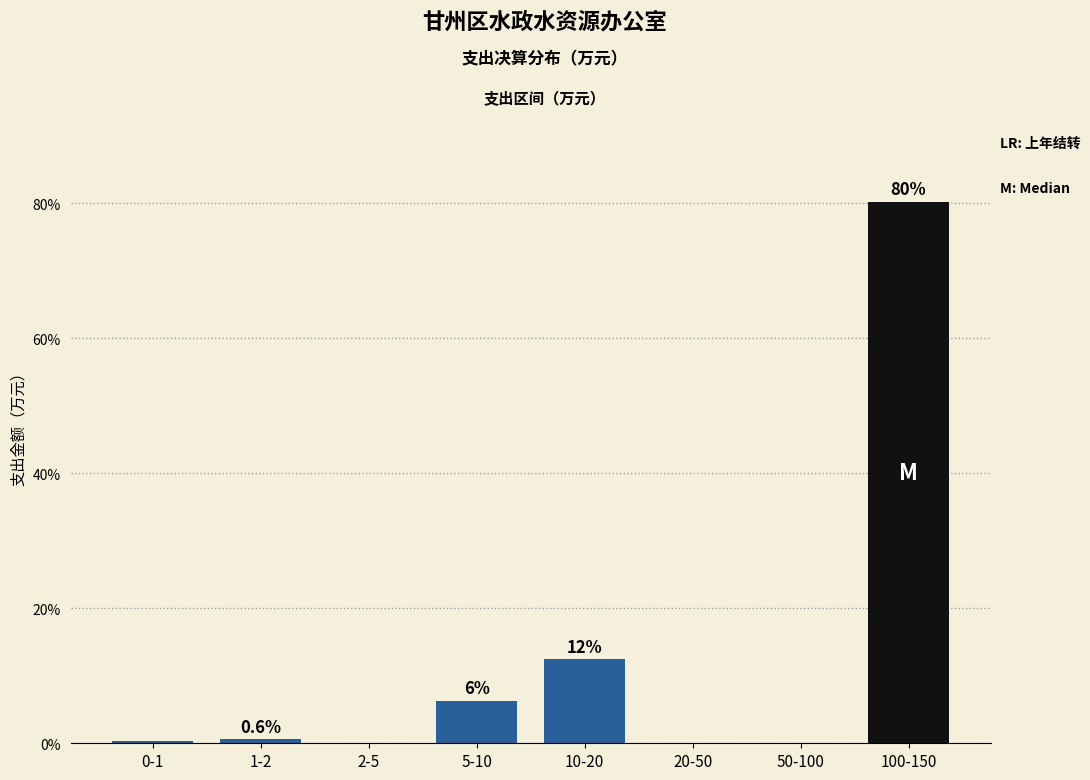

At which label is the value closest to 40?

10-20